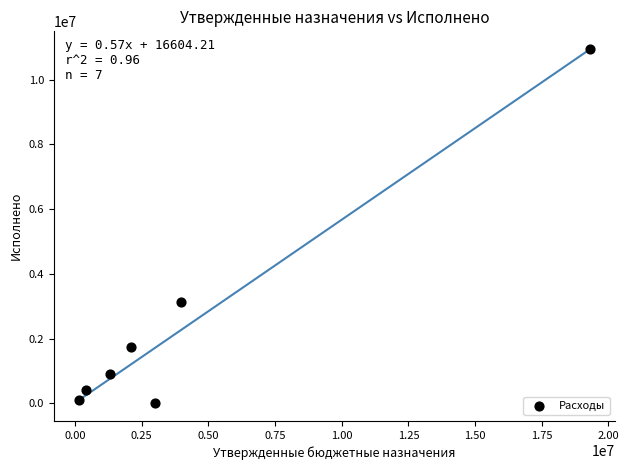

What is the average Y value?

2460186.2